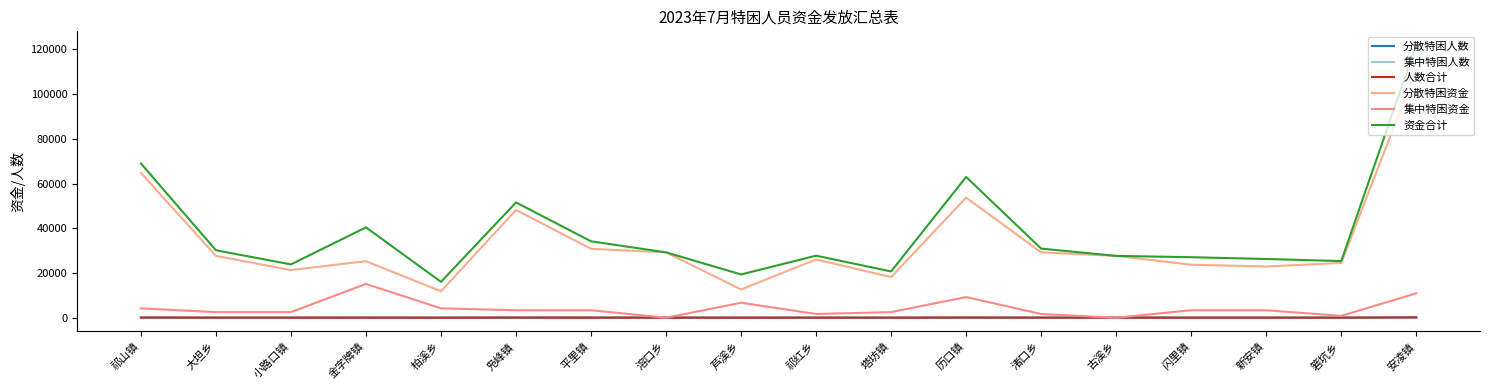

How many lines are shown in the chart?

6